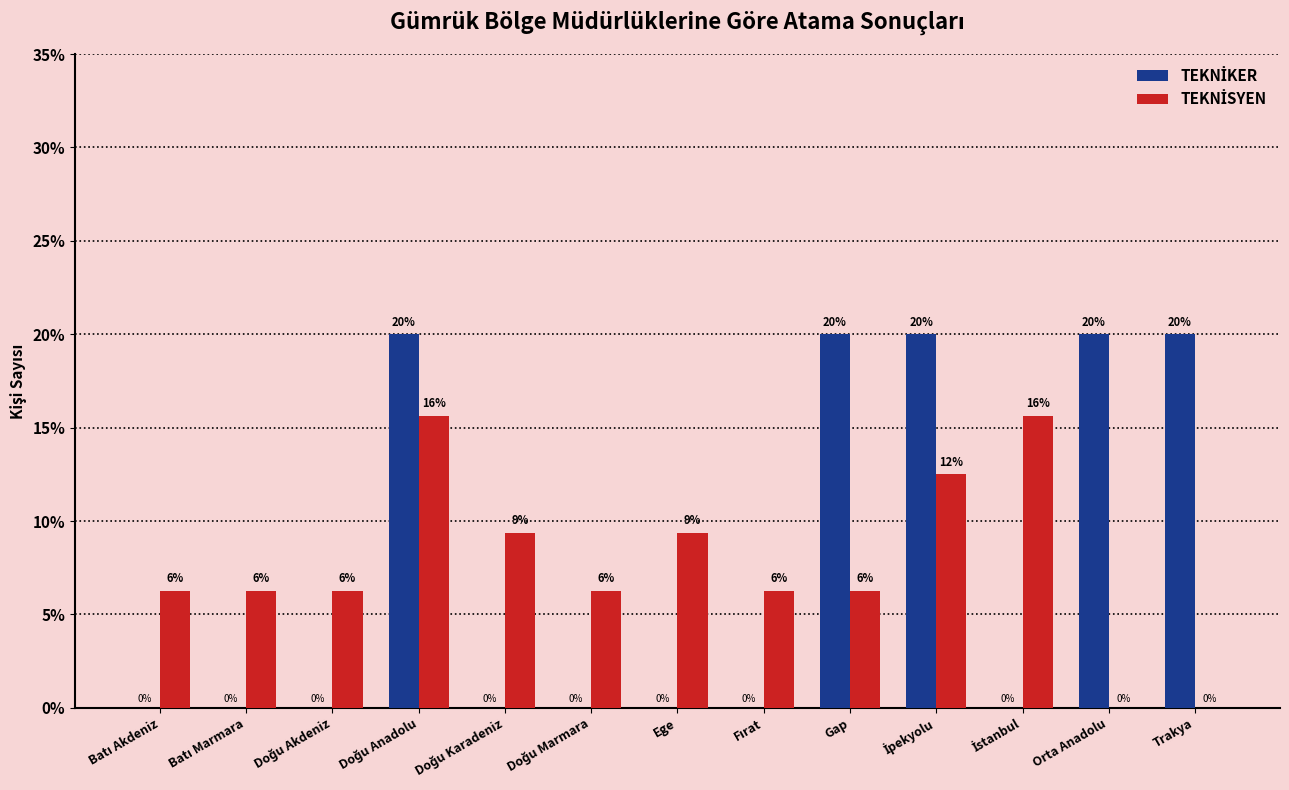

What is the maximum value shown in the chart?

20.0